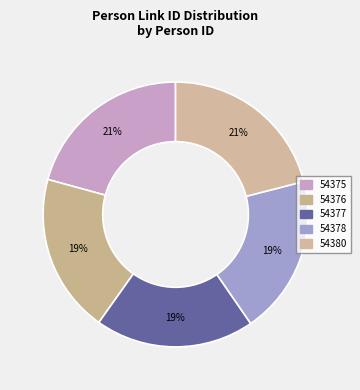

Rank the categories by value from lowest to highest.

54378, 54376, 54377, 54375, 54380